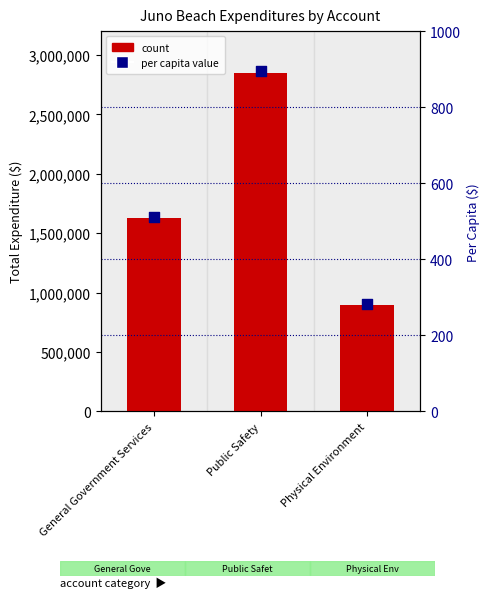

At which category is the sum across all series the highest?

Public Safety